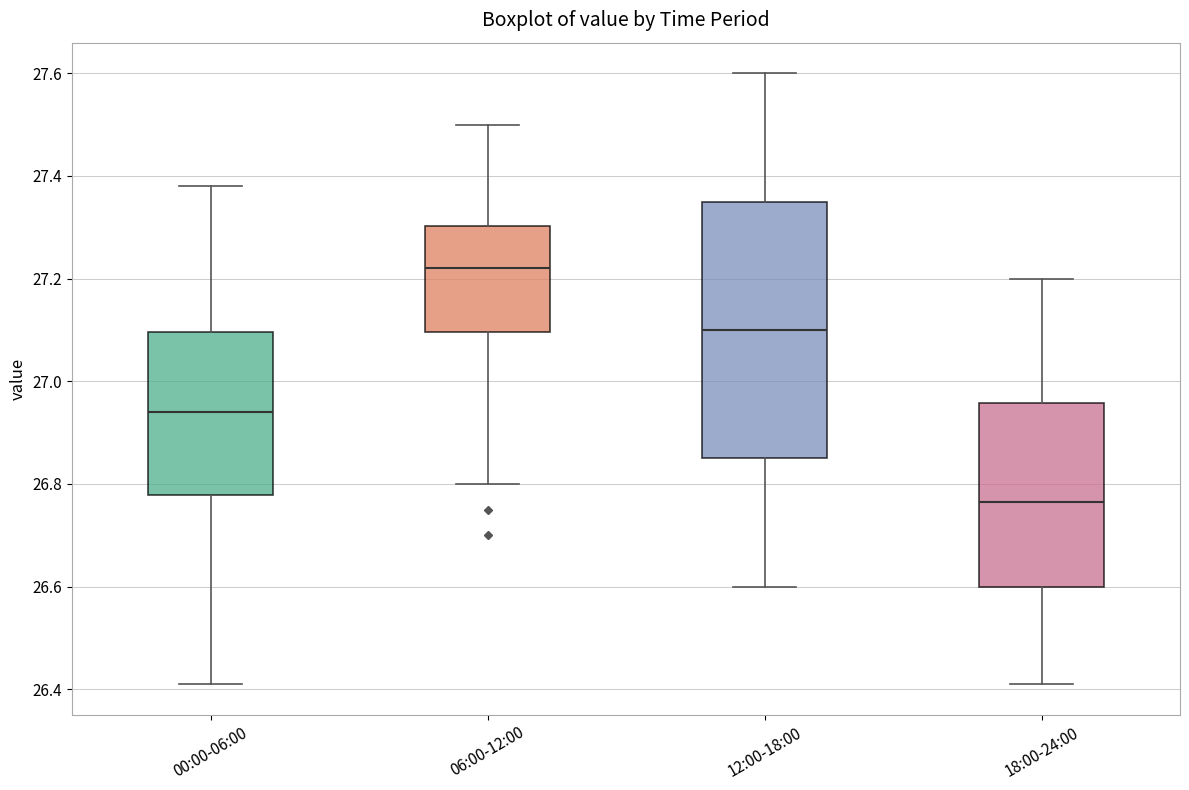

Comparing the boxes themselves (not the whiskers), which one is the tallest?

12:00-18:00